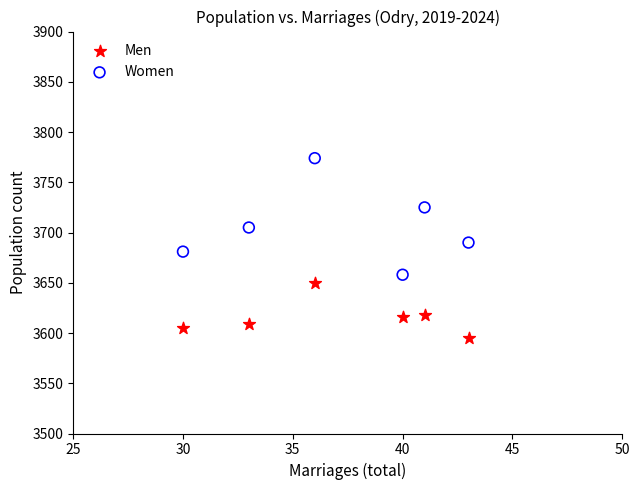

Which series contains the lowest Y value?

Men